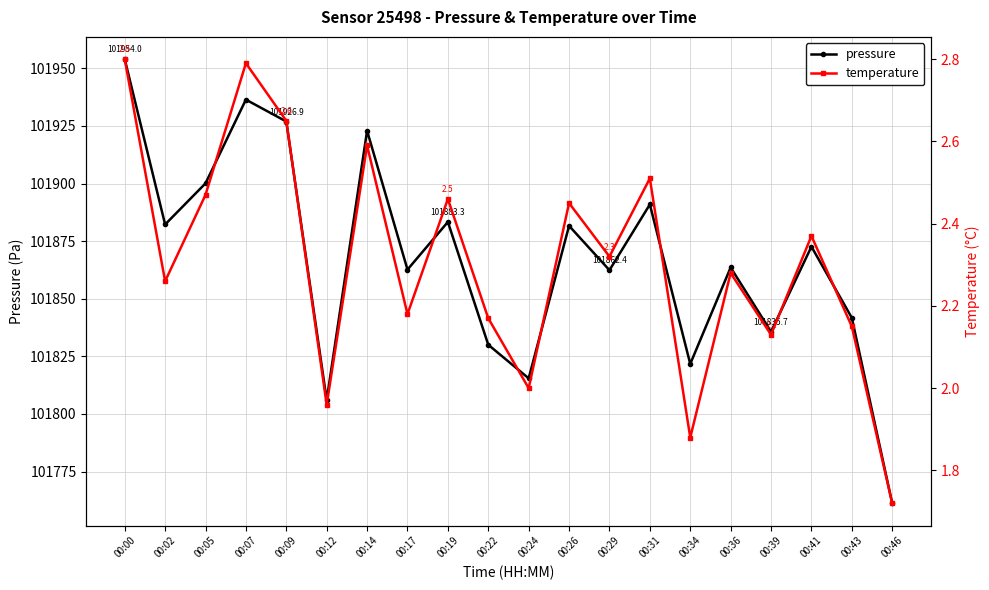

Between 00:34 and 00:46, which series saw the biggest shift?

pressure